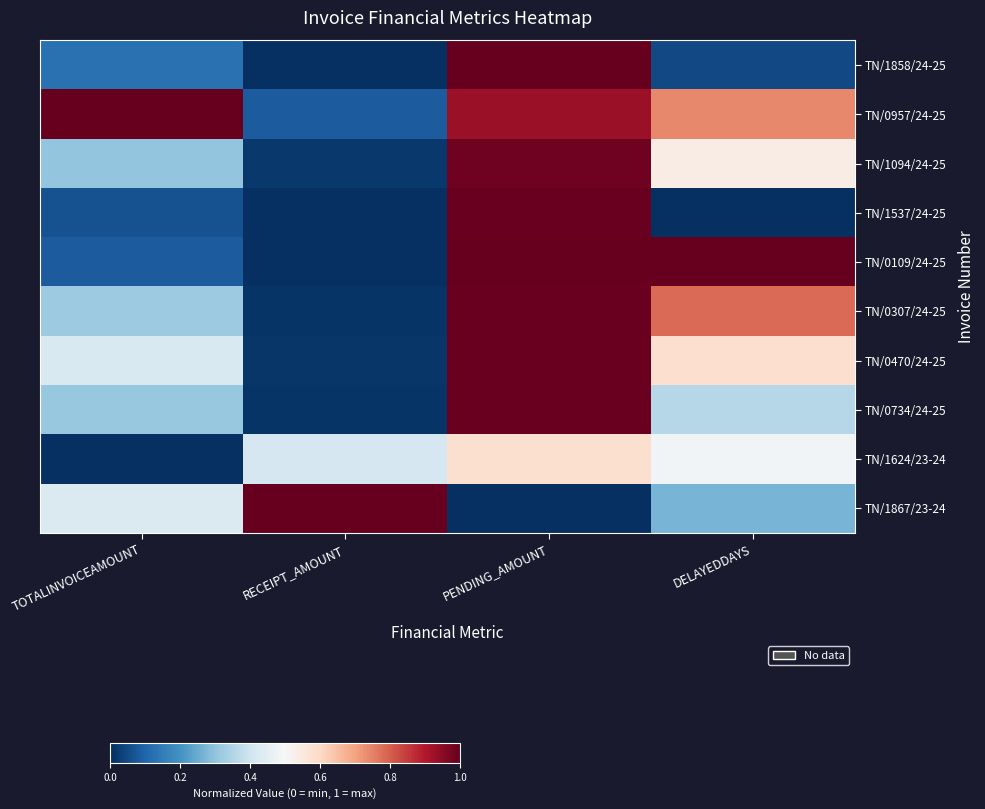

Reading left to right, extract all data points from this chart.

TN/1858/24-25: TOTALINVOICEAMOUNT=0.1	RECEIPT_AMOUNT=0.0	PENDING_AMOUNT=1.0	DELAYEDDAYS=0.0
TN/0957/24-25: TOTALINVOICEAMOUNT=1.0	RECEIPT_AMOUNT=0.1	PENDING_AMOUNT=0.9	DELAYEDDAYS=0.7
TN/1094/24-25: TOTALINVOICEAMOUNT=0.3	RECEIPT_AMOUNT=0.0	PENDING_AMOUNT=1.0	DELAYEDDAYS=0.5
TN/1537/24-25: TOTALINVOICEAMOUNT=0.1	RECEIPT_AMOUNT=0.0	PENDING_AMOUNT=1.0	DELAYEDDAYS=0.0
TN/0109/24-25: TOTALINVOICEAMOUNT=0.1	RECEIPT_AMOUNT=0.0	PENDING_AMOUNT=1.0	DELAYEDDAYS=1.0
TN/0307/24-25: TOTALINVOICEAMOUNT=0.3	RECEIPT_AMOUNT=0.0	PENDING_AMOUNT=1.0	DELAYEDDAYS=0.8
TN/0470/24-25: TOTALINVOICEAMOUNT=0.4	RECEIPT_AMOUNT=0.0	PENDING_AMOUNT=1.0	DELAYEDDAYS=0.6
TN/0734/24-25: TOTALINVOICEAMOUNT=0.3	RECEIPT_AMOUNT=0.0	PENDING_AMOUNT=1.0	DELAYEDDAYS=0.4
TN/1624/23-24: TOTALINVOICEAMOUNT=0.0	RECEIPT_AMOUNT=0.4	PENDING_AMOUNT=0.6	DELAYEDDAYS=0.5
TN/1867/23-24: TOTALINVOICEAMOUNT=0.4	RECEIPT_AMOUNT=1.0	PENDING_AMOUNT=0.0	DELAYEDDAYS=0.3